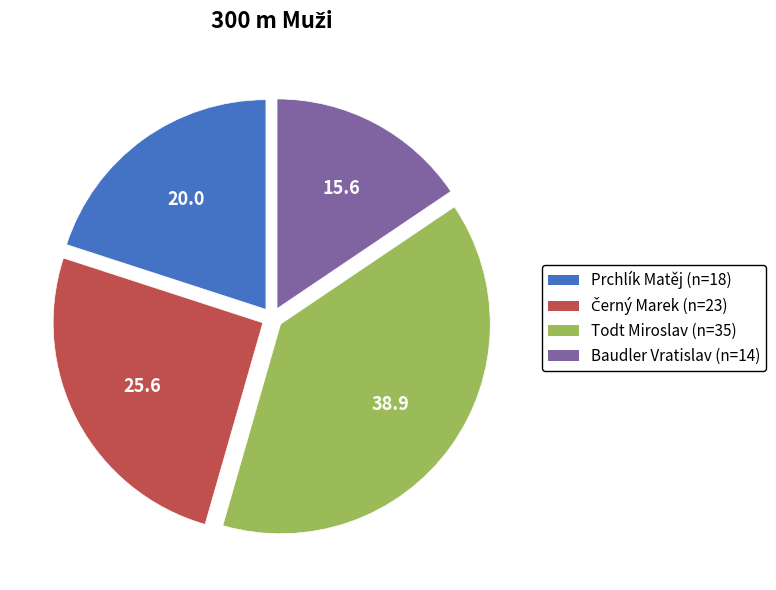

What is the smallest slice in the pie chart?

Baudler Vratislav